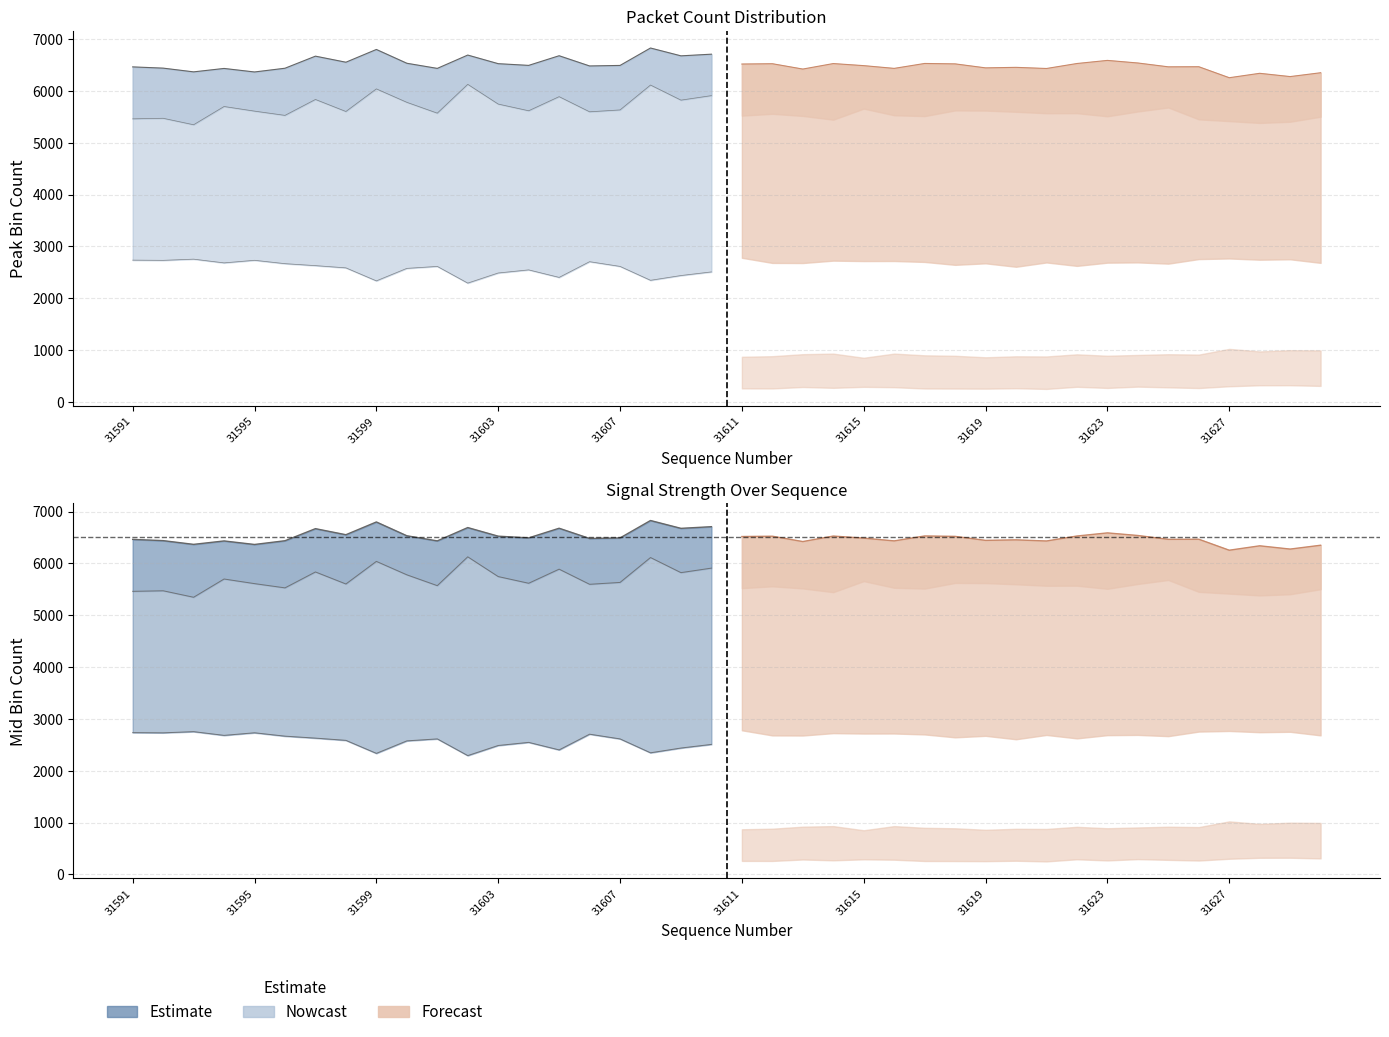

How many data points does each series have?

40